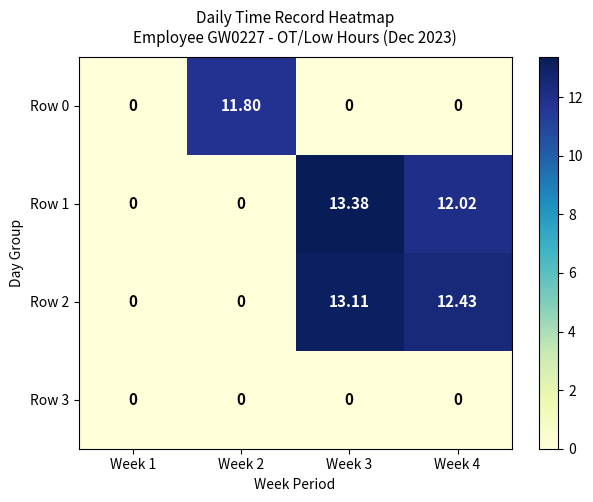

Is the value of Row 1 at Week 4 greater than the value of Row 2 at Week 1?

Yes